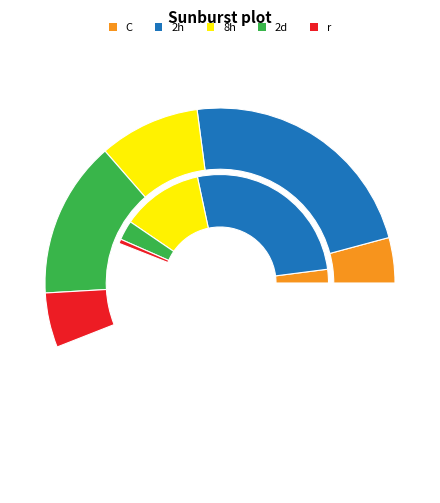

How many slices are in this pie chart?

5